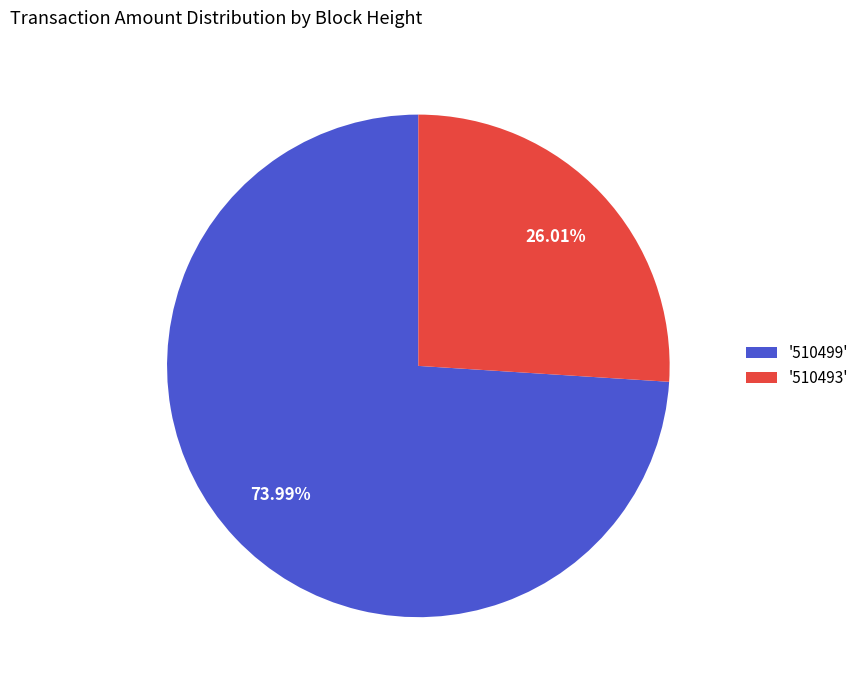

Count the number of slices in the pie.

2